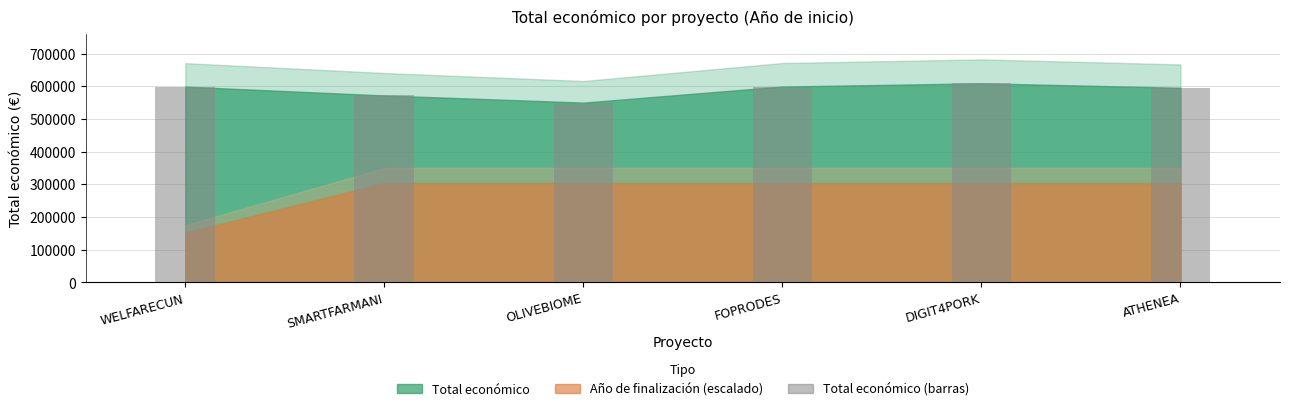

What is the minimum value shown in the chart?

550111